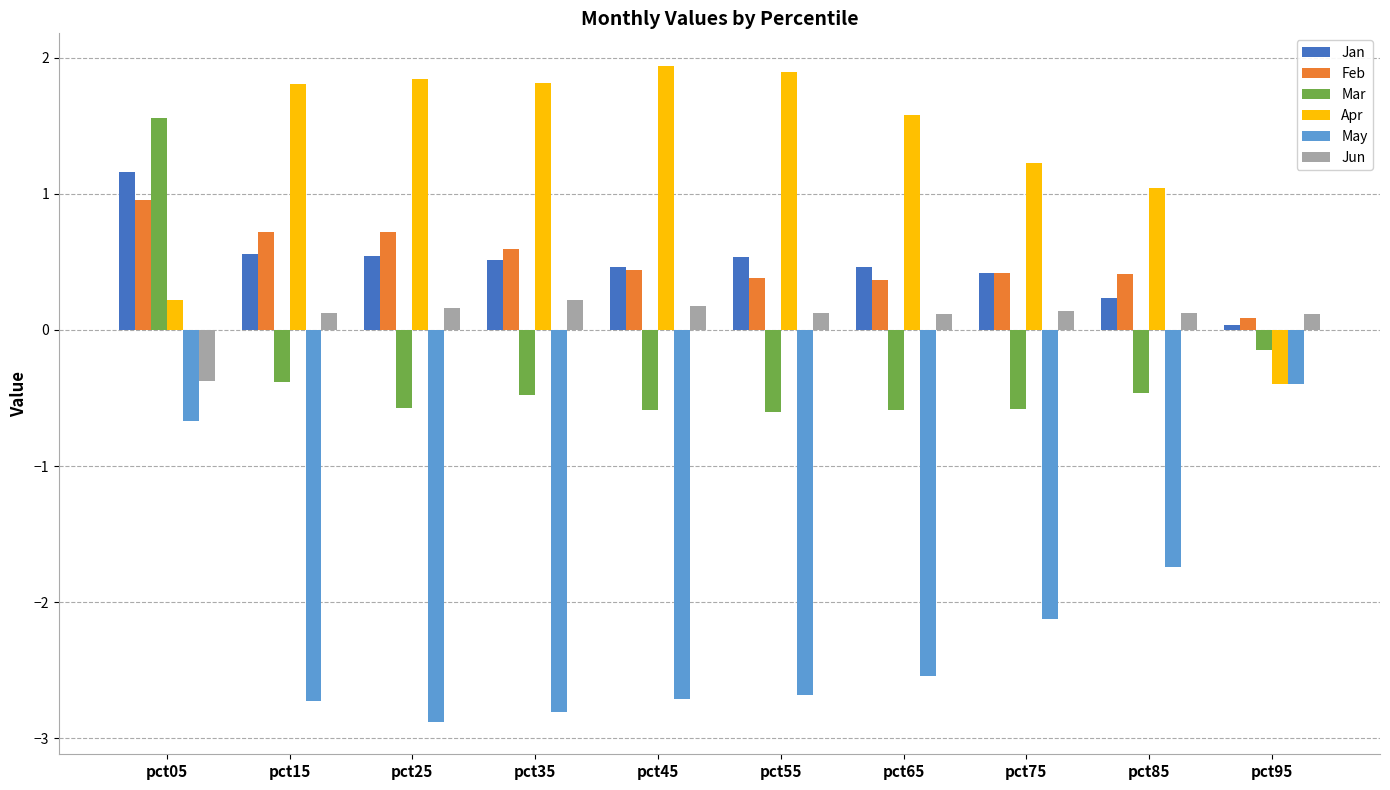

What is the maximum value shown in the chart?

1.9